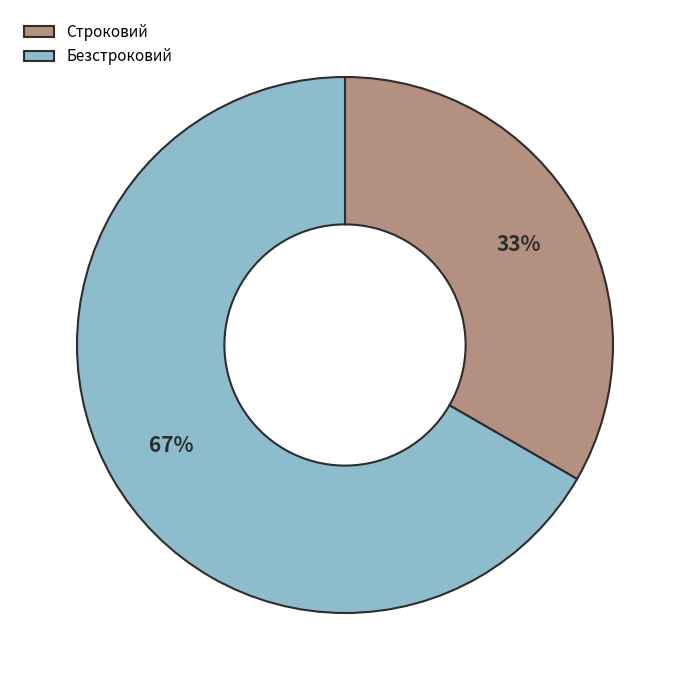

Combined, do Строковий and Безстроковий account for over 50%?

Yes